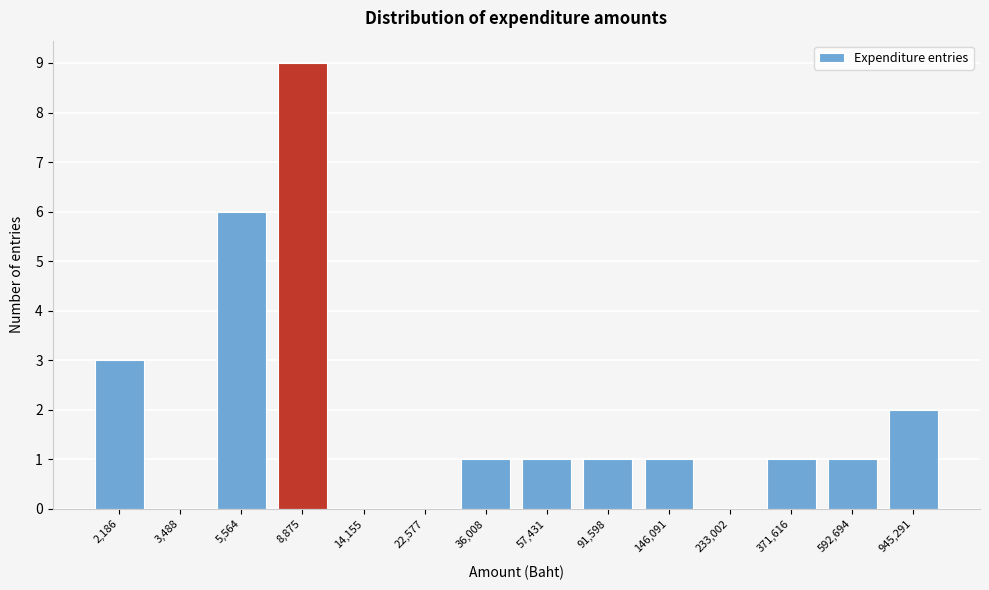

Reading left to right, extract all data points from this chart.

2,186=3	3,488=0	5,564=6	8,875=9	14,155=0	22,577=0	36,008=1	57,431=1	91,598=1	146,091=1	233,002=0	371,616=1	592,694=1	945,291=2